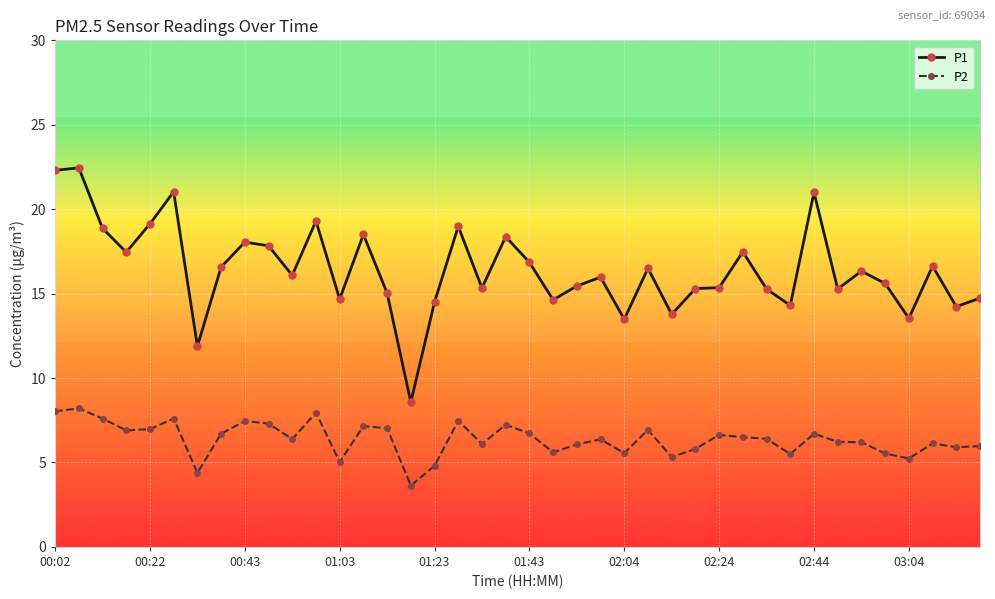

True or false: P2 has more than 1 points higher than both neighbors.

True